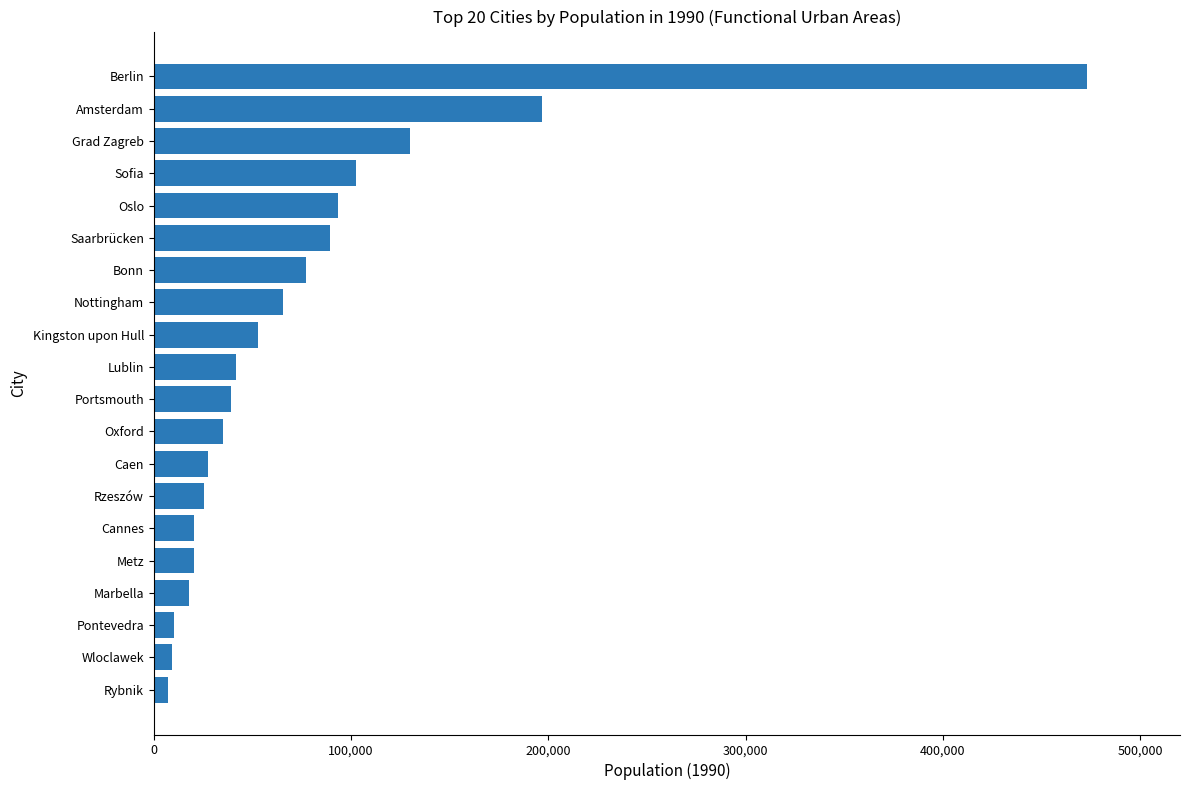

At which label is the value closest to 239961?

Amsterdam